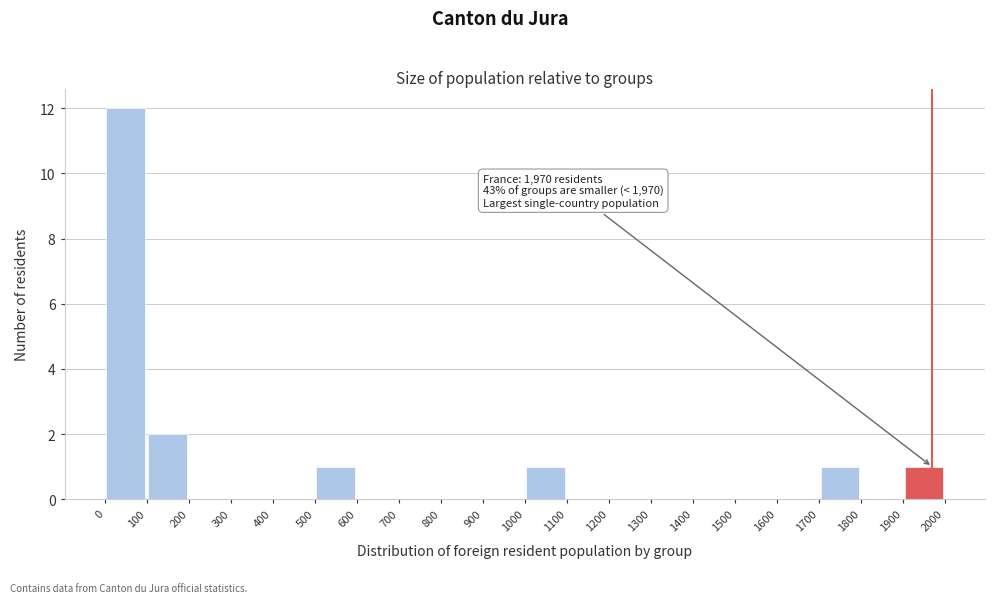

Which range on the x-axis has the tallest bar?

0 to 100